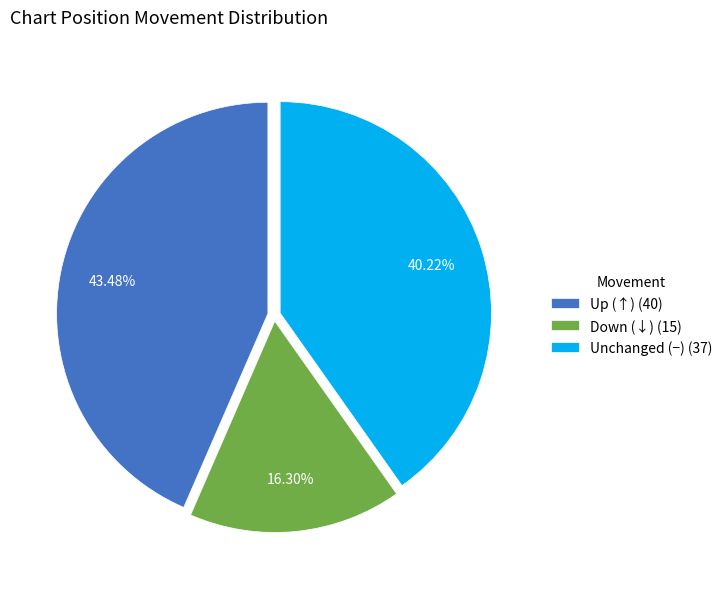

What is the ratio of the value at Unchanged (−) (37) to the value at Down (↓) (15)?

2.5